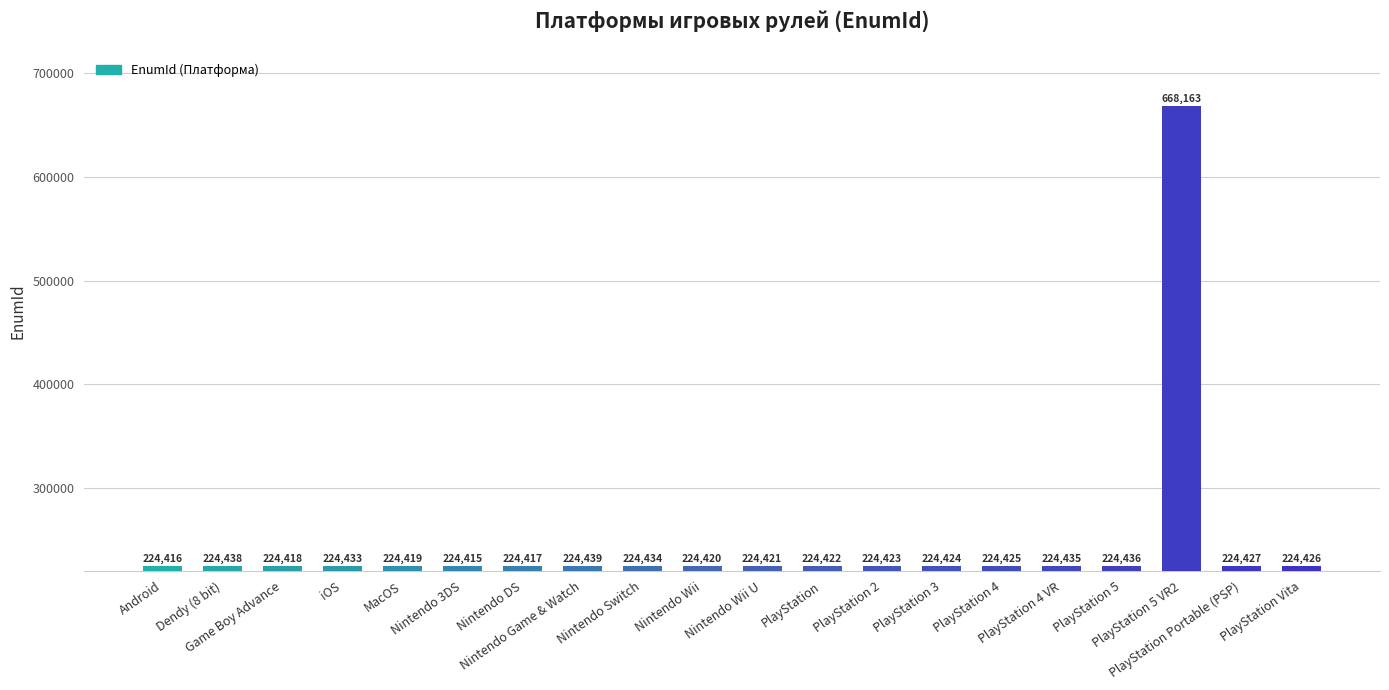

What is the value of the 13th bar from the left?

224423